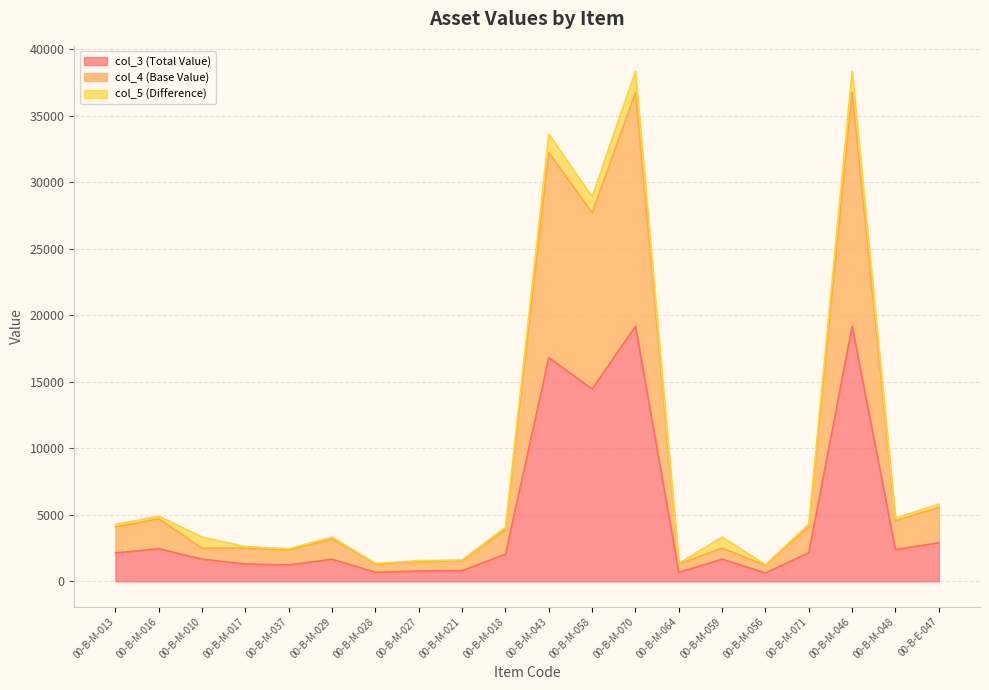

Is it true that col_4 (Base Value) equals 1740.6 at 00-B-M-056?

False